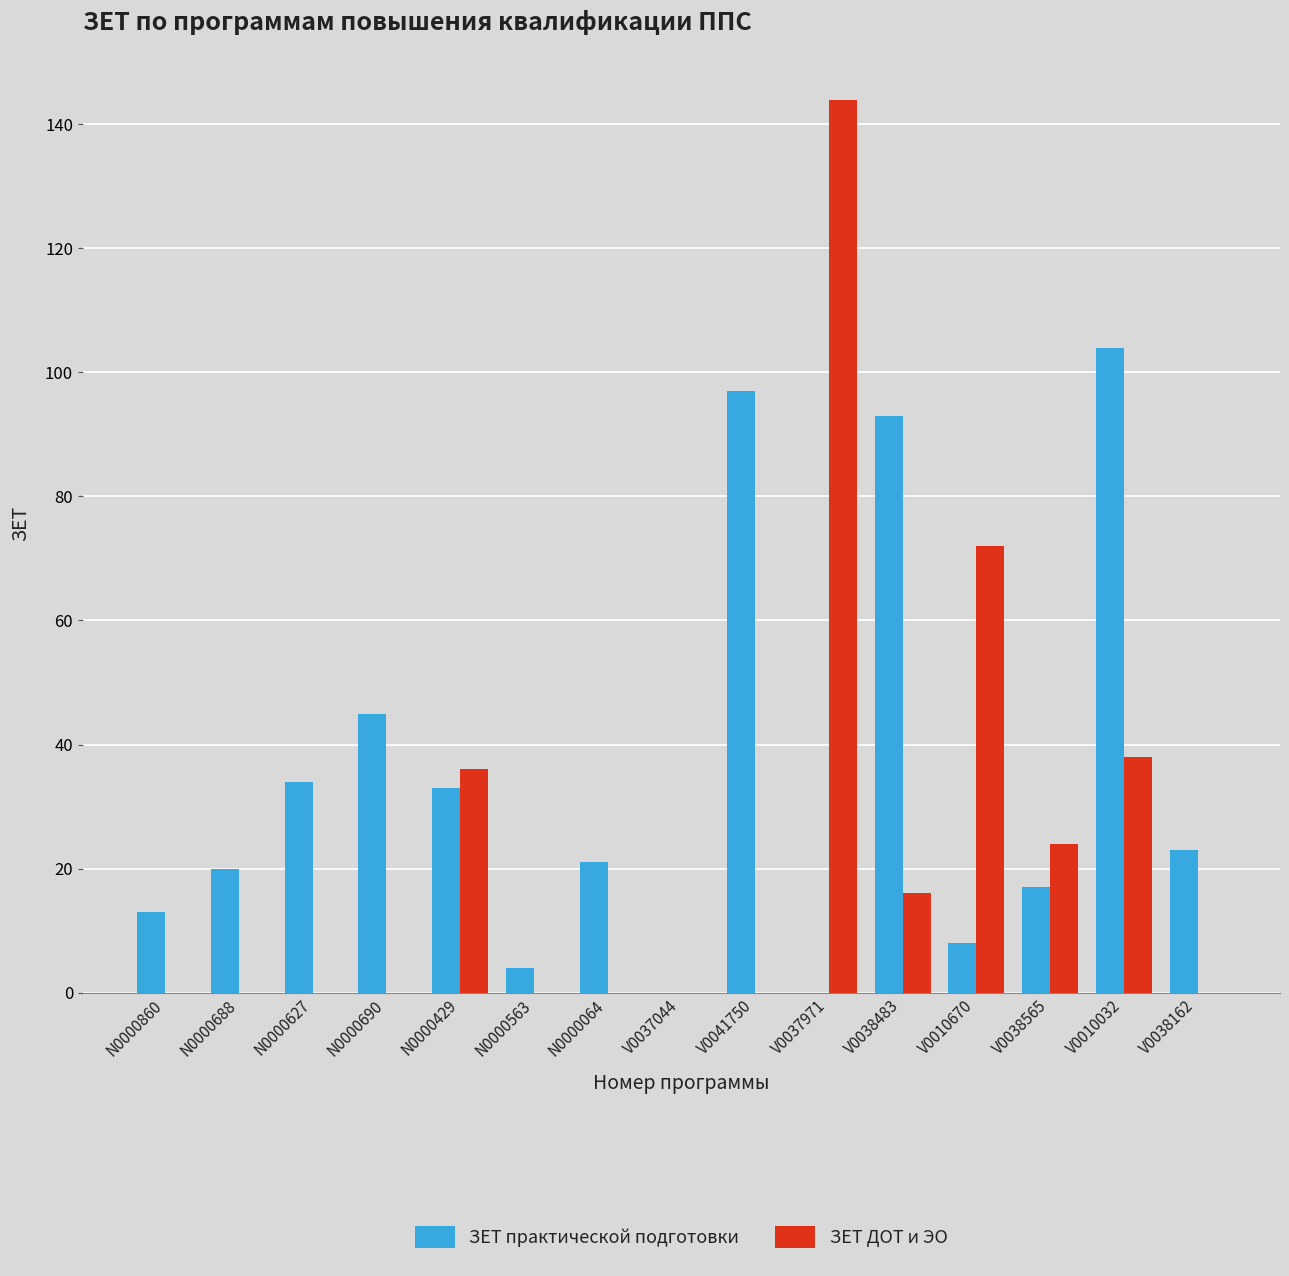

Which series has the largest range (max minus min)?

ЗЕТ ДОТ и ЭО